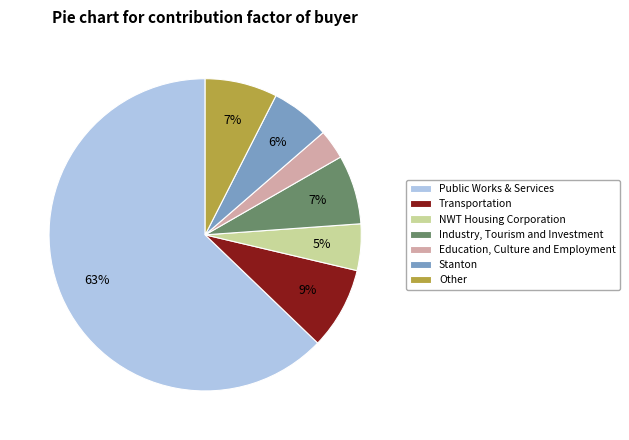

Is there a majority slice in this chart?

Yes